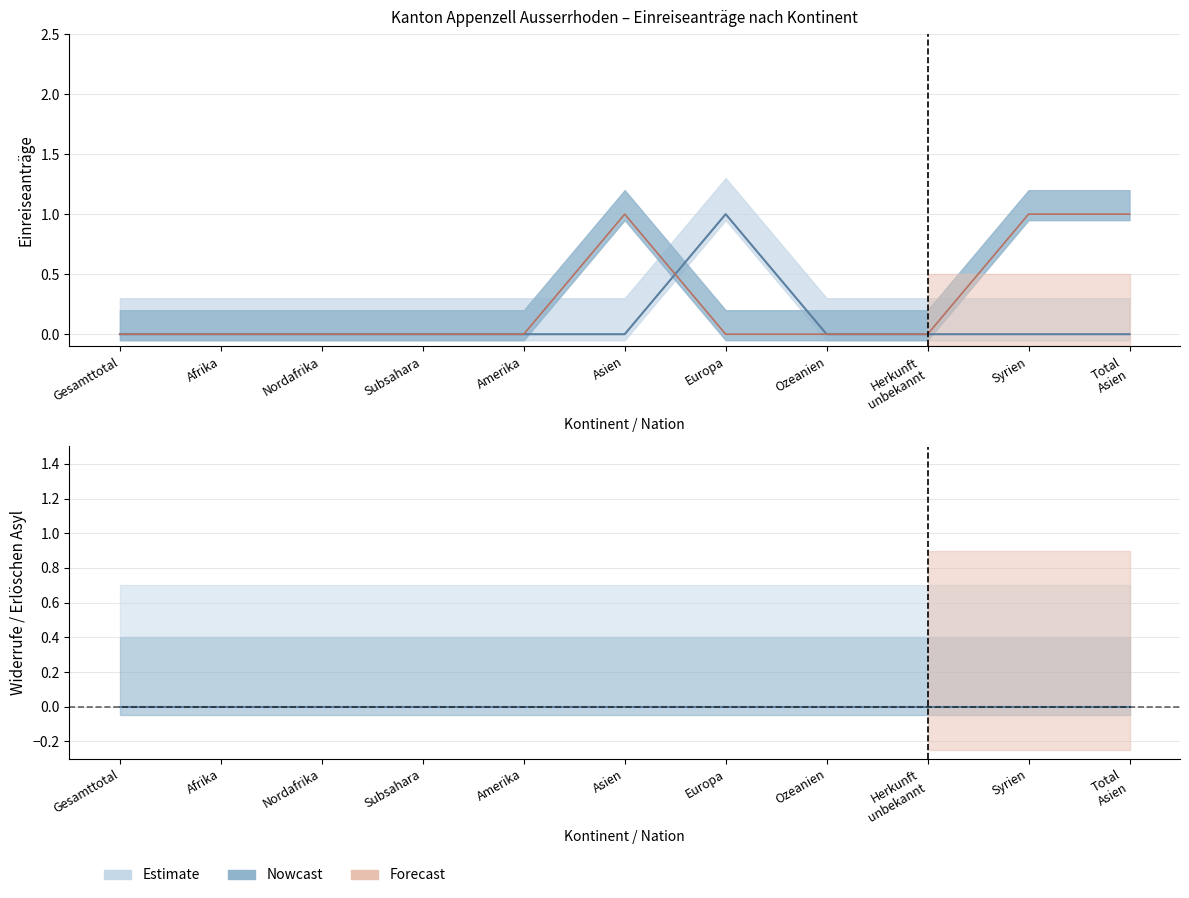

At which category is the sum across all series the highest?

Europa